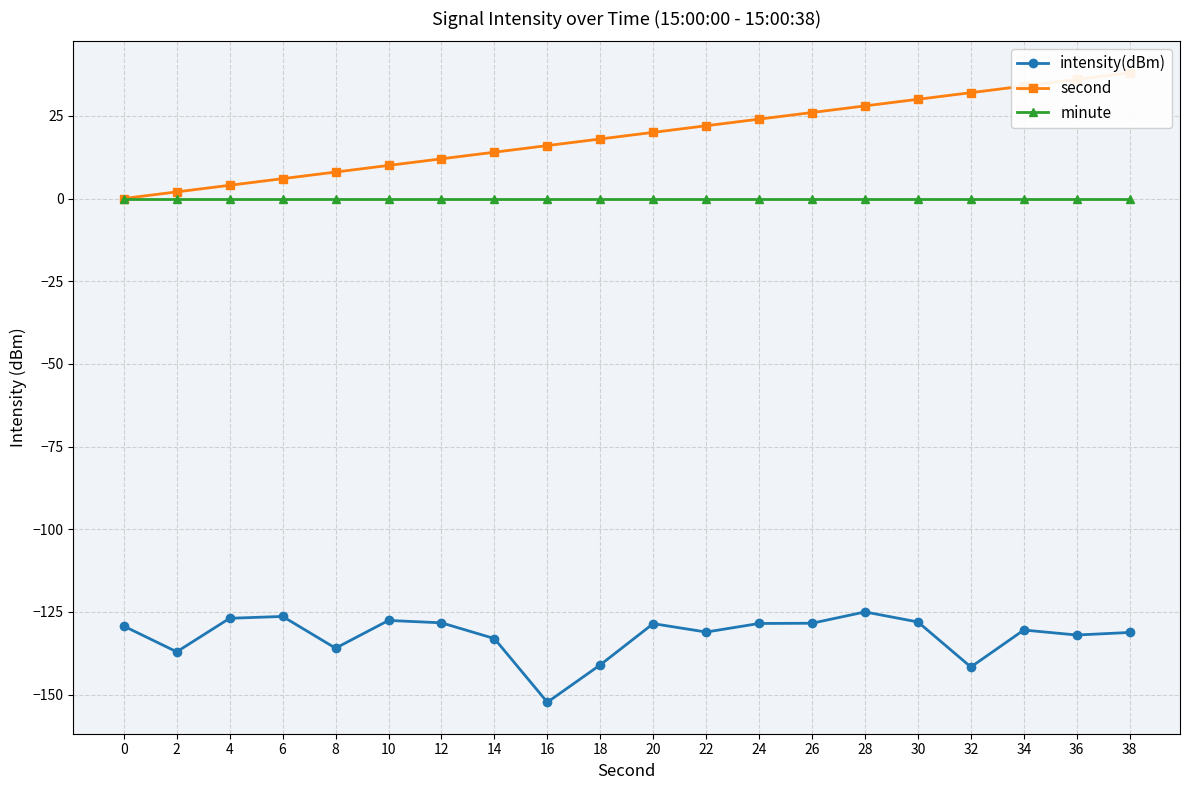

True or false: second and intensity(dBm) cross at least once.

False